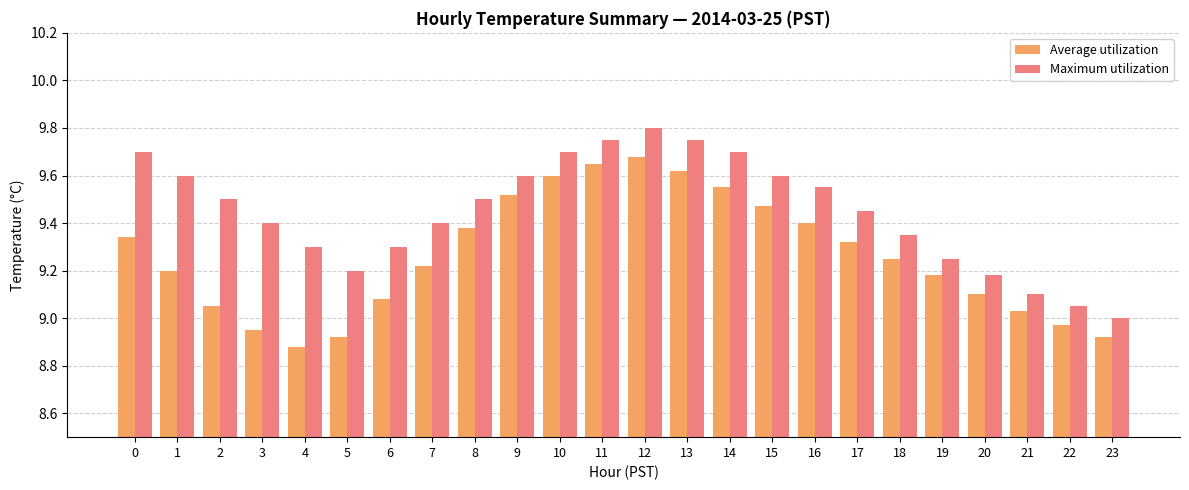

Which series has the largest total across all categories?

Maximum utilization